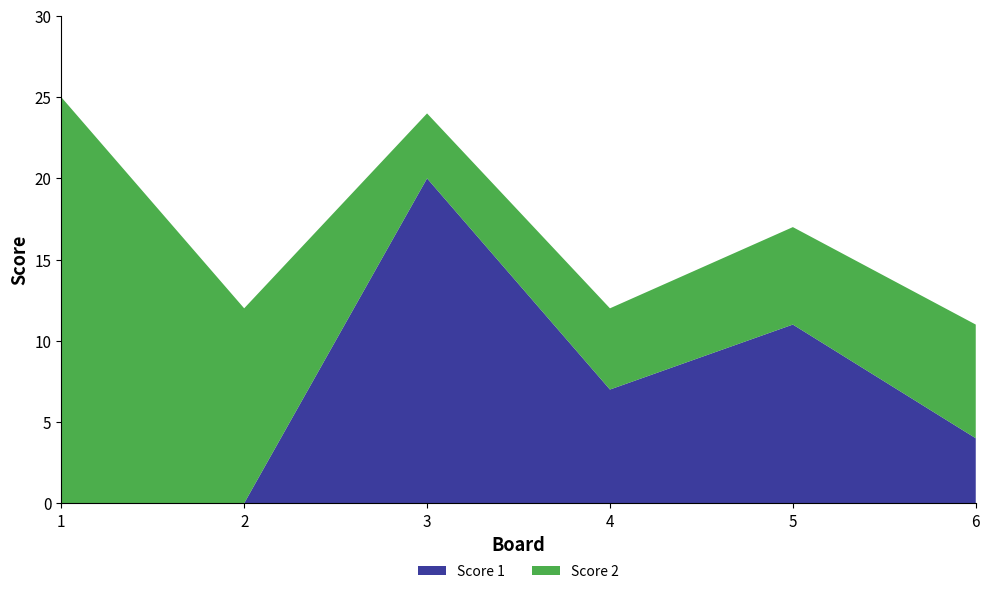

Reading left to right, transcribe all the data shown in this chart.

Score 1: 1=0	2=0	3=20	4=7	5=11	6=4
Score 2: 1=25	2=12	3=4	4=5	5=6	6=7